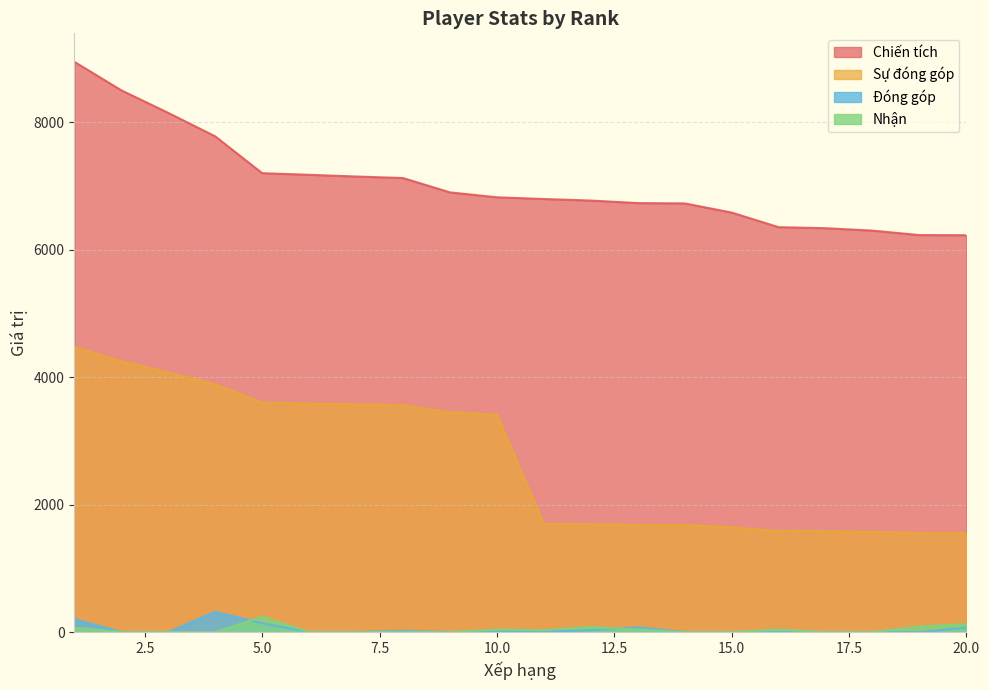

How many data points does each series have?

20